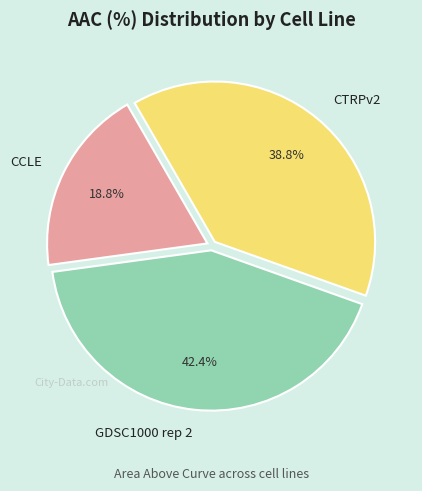

Rank the categories by value from highest to lowest.

GDSC1000 rep 2, CTRPv2, CCLE